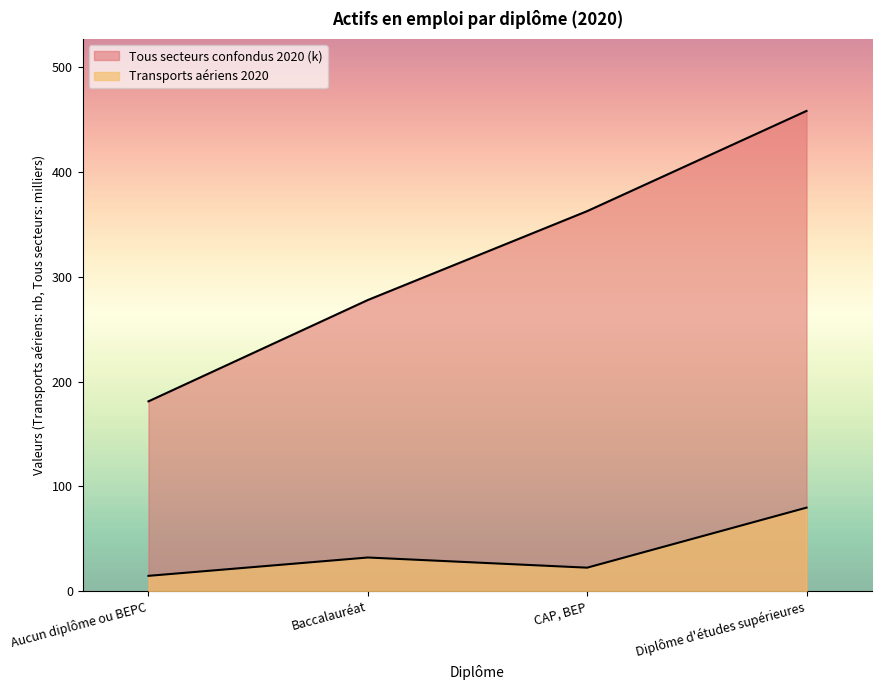

Where is the first local maximum for Transports aériens 2020?

Baccalauréat